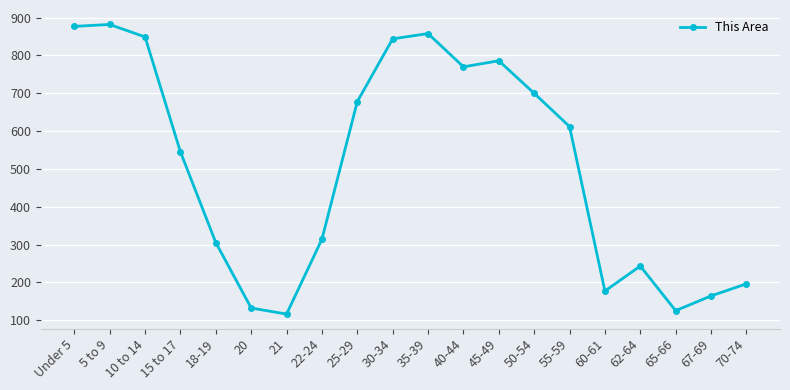

The value at 30-34 is 844. True or false?

True